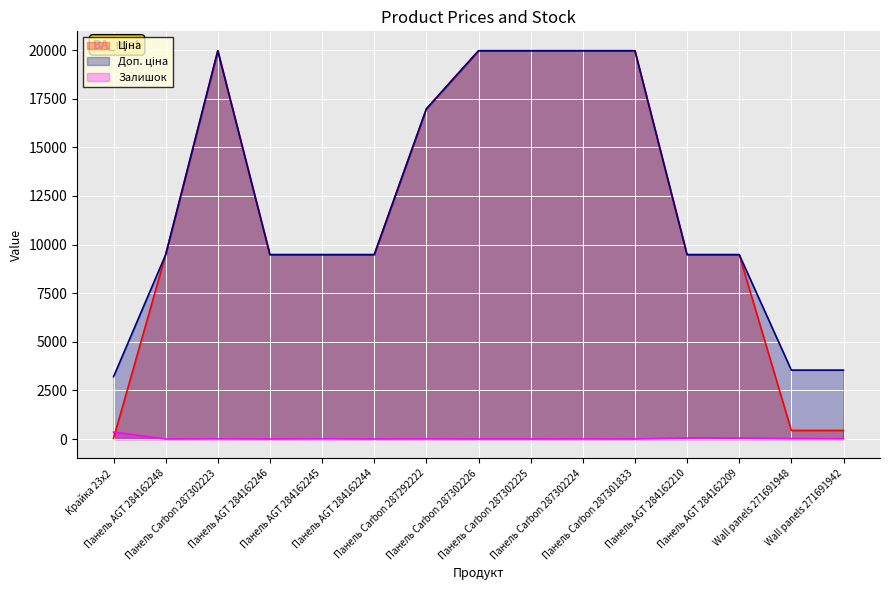

True or false: Ціна has a value of 288.7 at Wall panels 271691942.

False